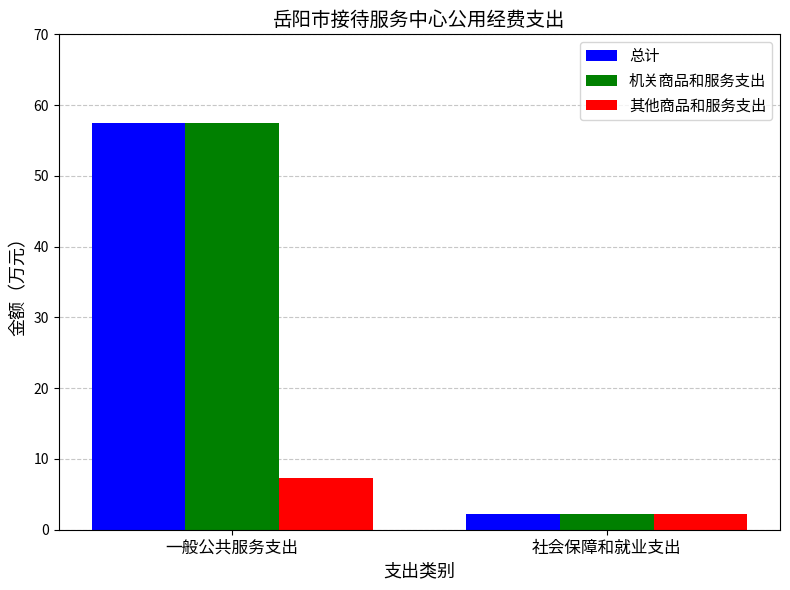

What is the total value across all series at 社会保障和就业支出?

6.7